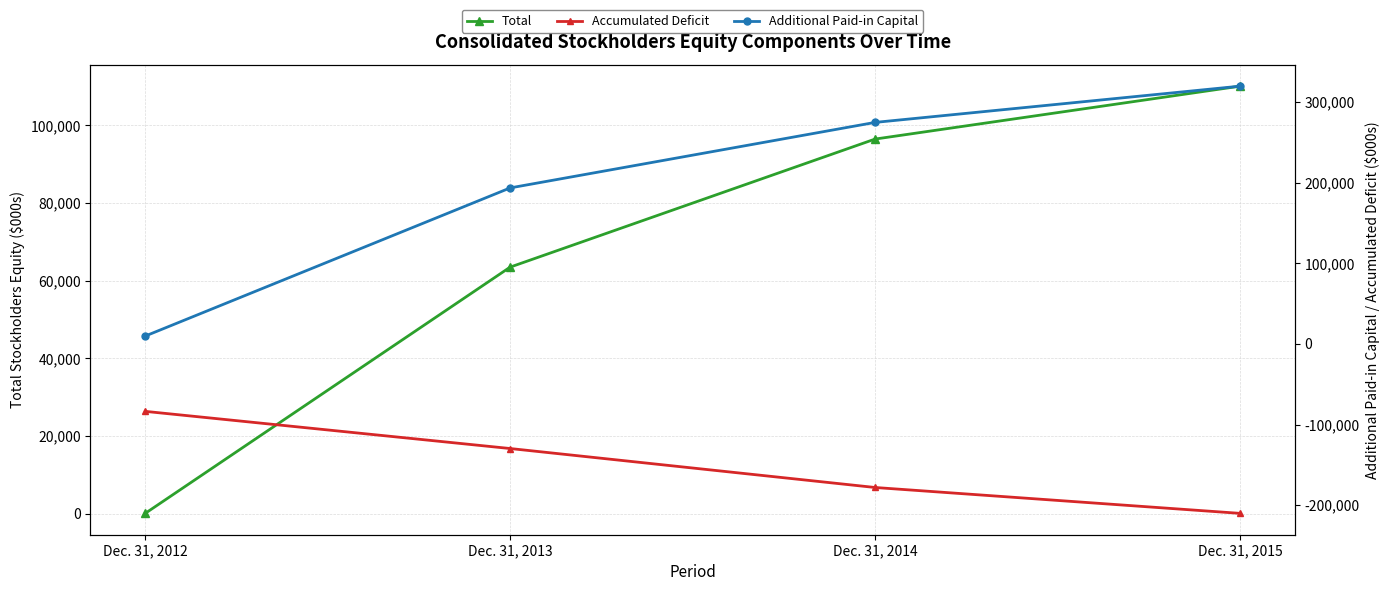

At which label does Total first exceed 96505?

Dec. 31, 2015